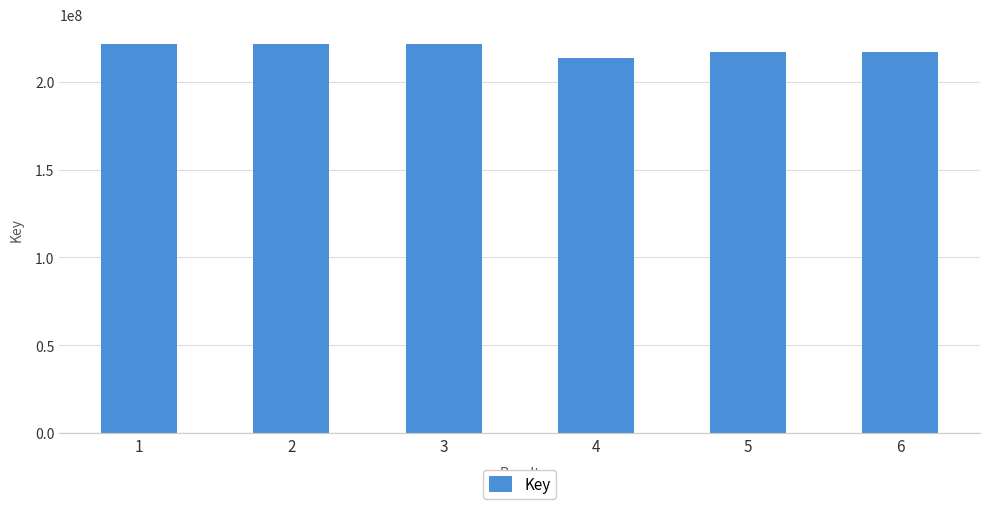

Which label corresponds to the smallest value in the chart?

4